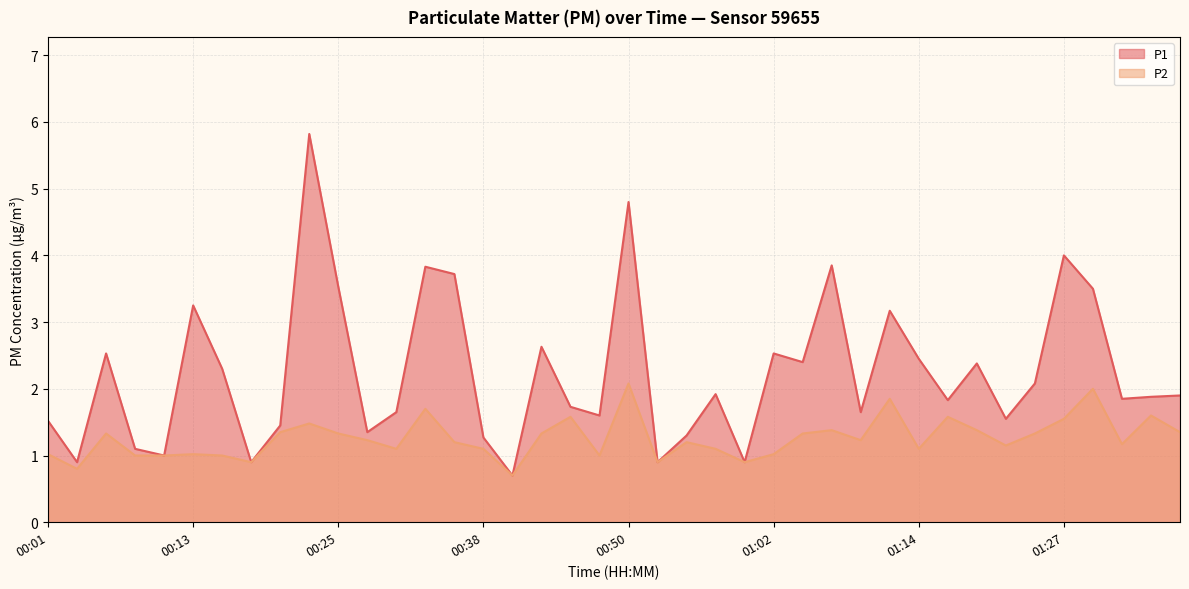

Does the chart display data point markers on the line(s)?

No